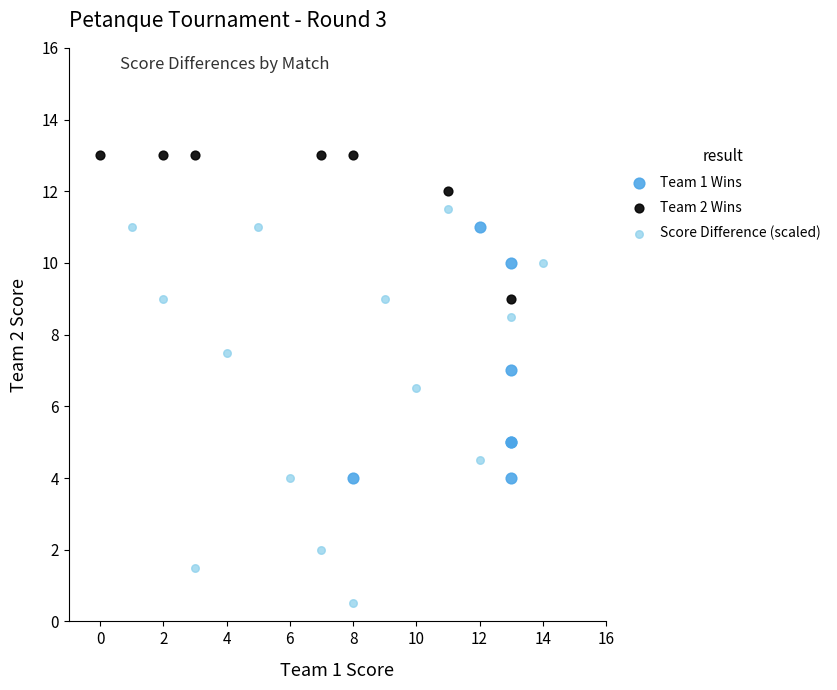

Which series has the largest Y range (max minus min)?

Score Difference (scaled)